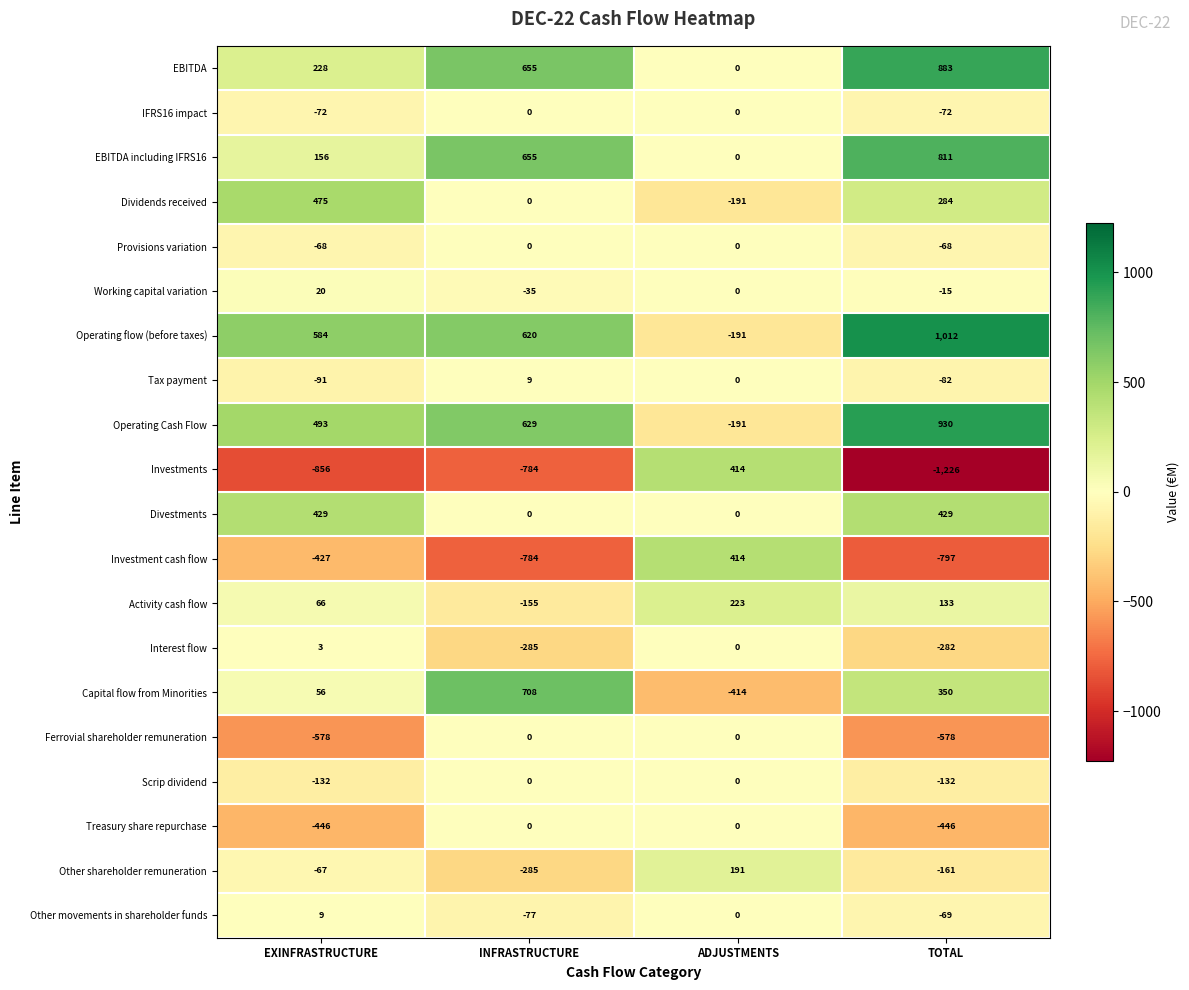

Between INFRASTRUCTURE and TOTAL, which series saw the biggest shift?

Ferrovial shareholder remuneration